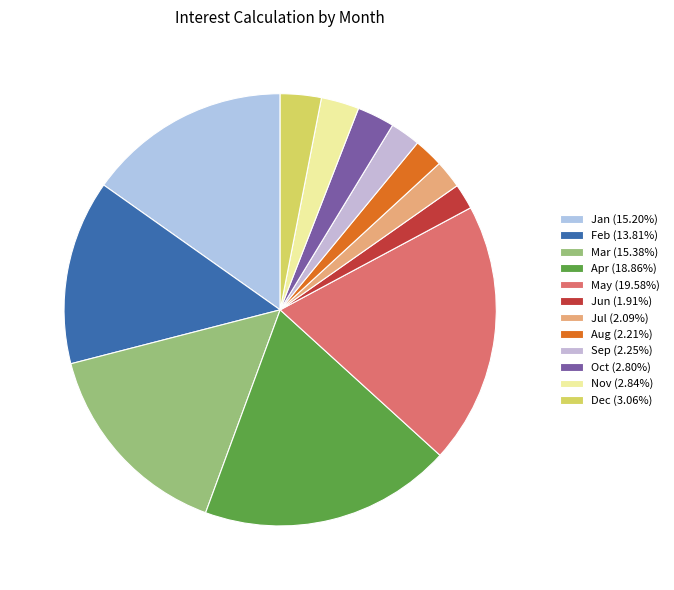

How many slices are in this pie chart?

12